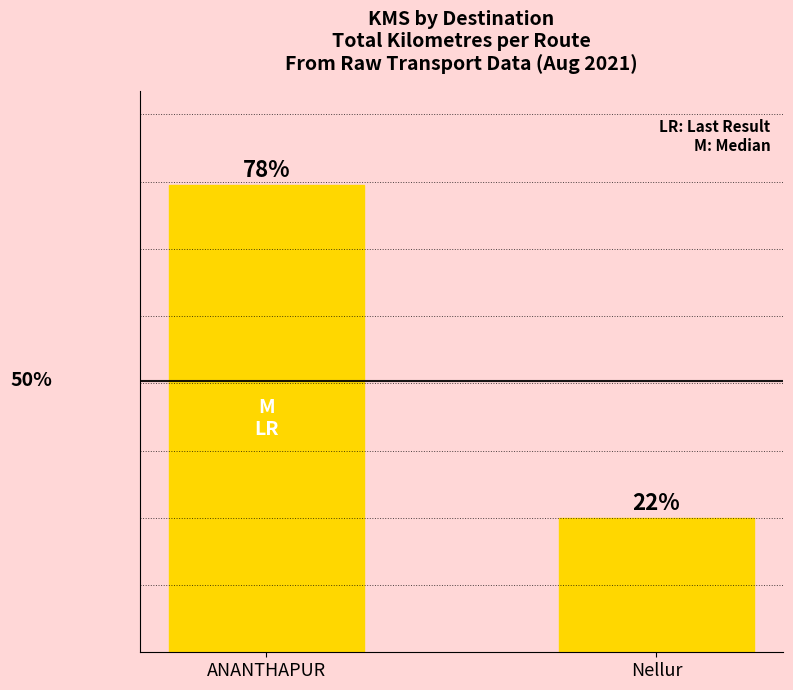

What is the ratio of the value at ANANTHAPUR to the value at Nellur?

3.5